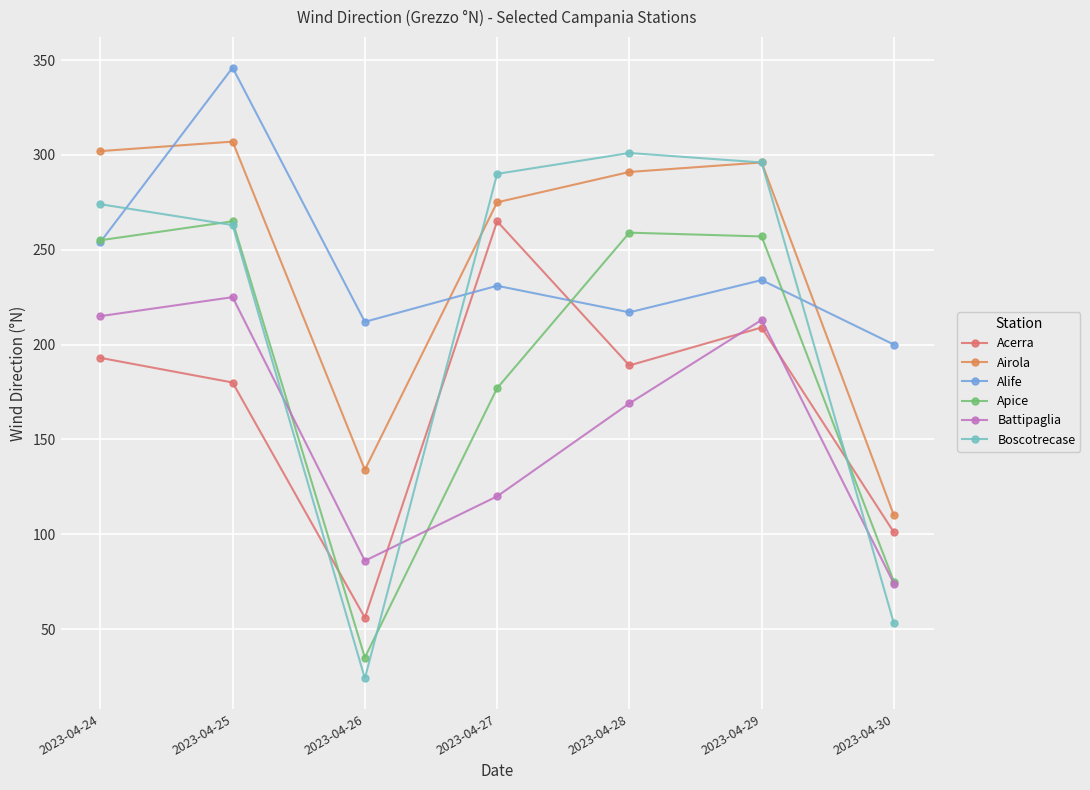

Where is Battipaglia nearest to the value 149?

2023-04-28